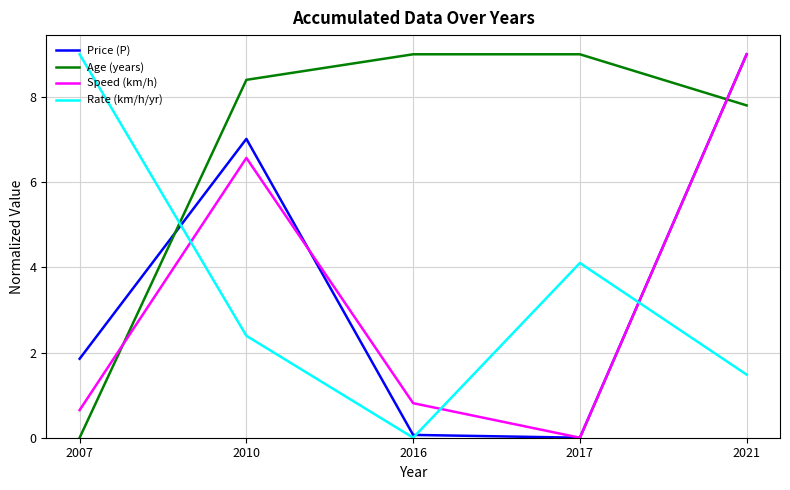

Reading right to left, extract all data points from this chart.

Price (P): 2021=9.0	2017=0.0	2016=0.1	2010=7.0	2007=1.9
Age (years): 2021=7.8	2017=9.0	2016=9.0	2010=8.4	2007=0.0
Speed (km/h): 2021=9.0	2017=0.0	2016=0.8	2010=6.6	2007=0.6
Rate (km/h/yr): 2021=1.5	2017=4.1	2016=0.0	2010=2.4	2007=9.0